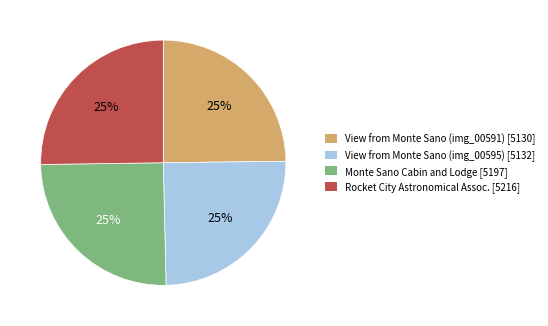

Does any single category account for the majority?

No